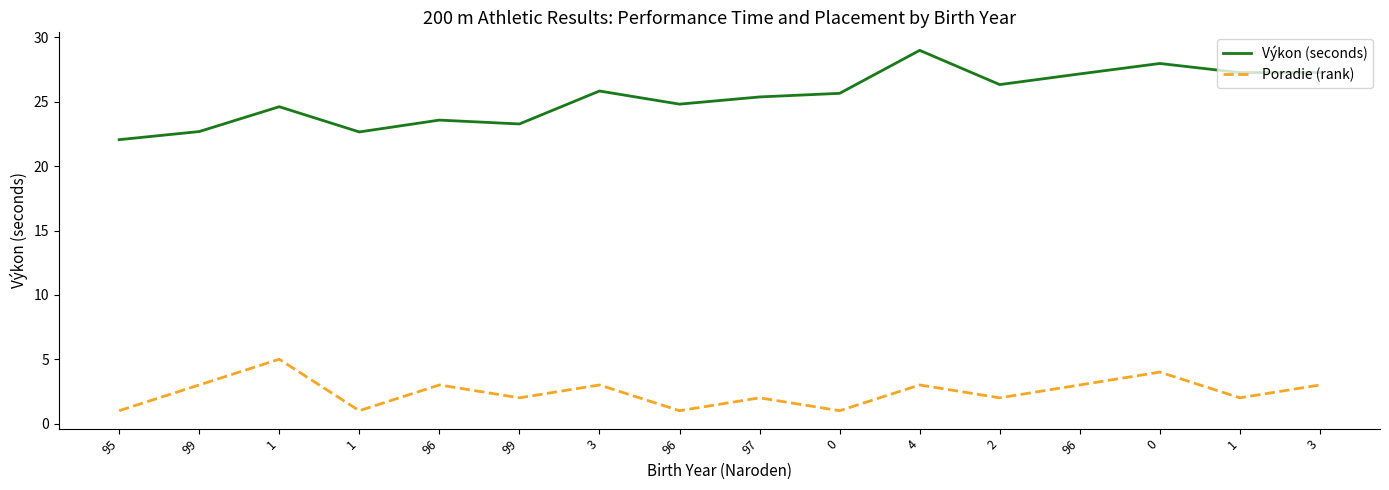

What is the value of the Výkon (seconds) point at the 1st from the left?

22.1